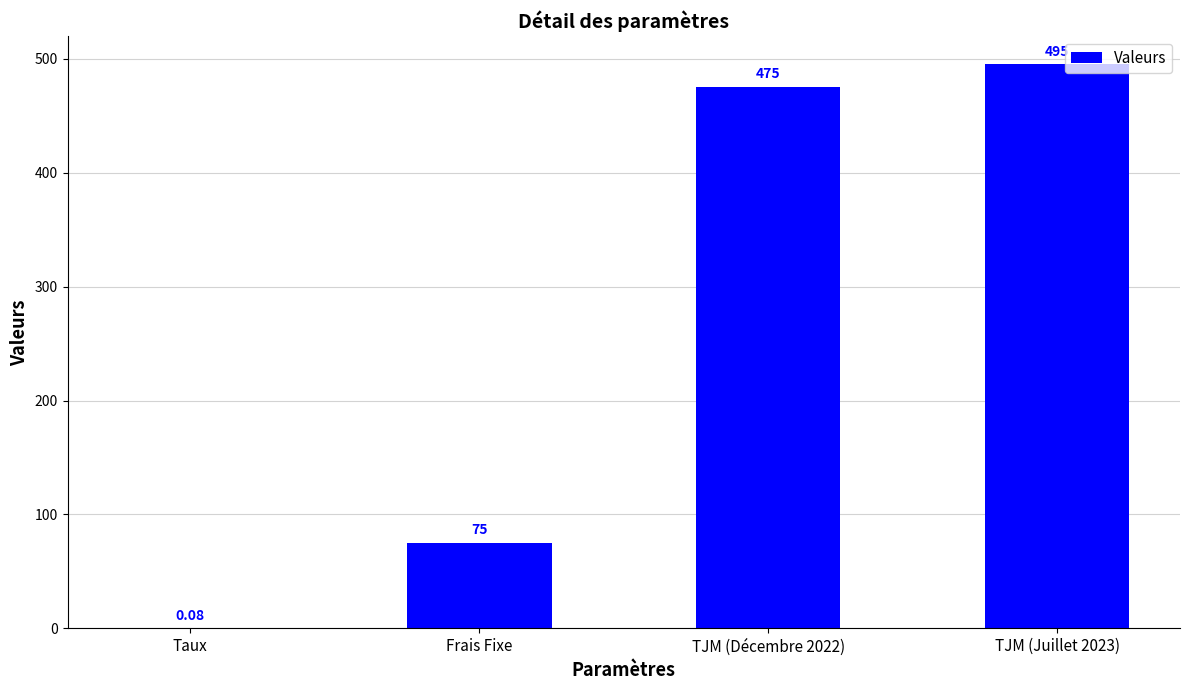

Where is the data nearest to the value 247?

Frais Fixe